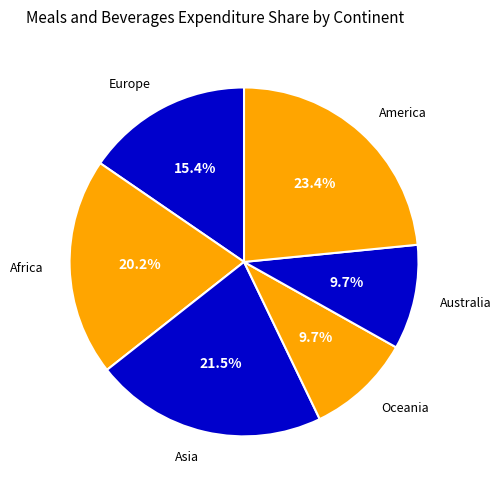

Count the number of slices in the pie.

6